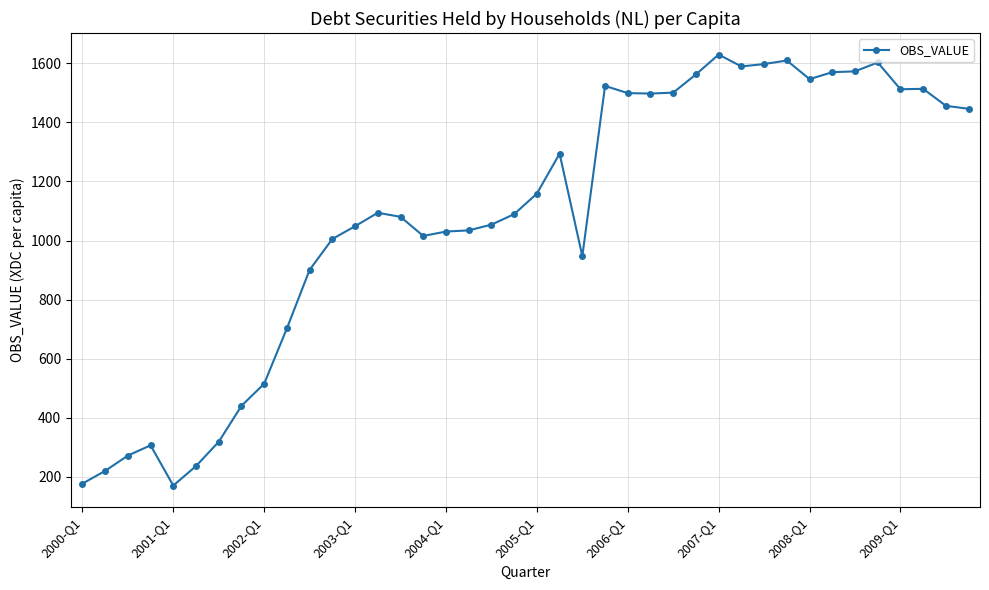

True or false: the data has more than 2 interior local peaks.

True